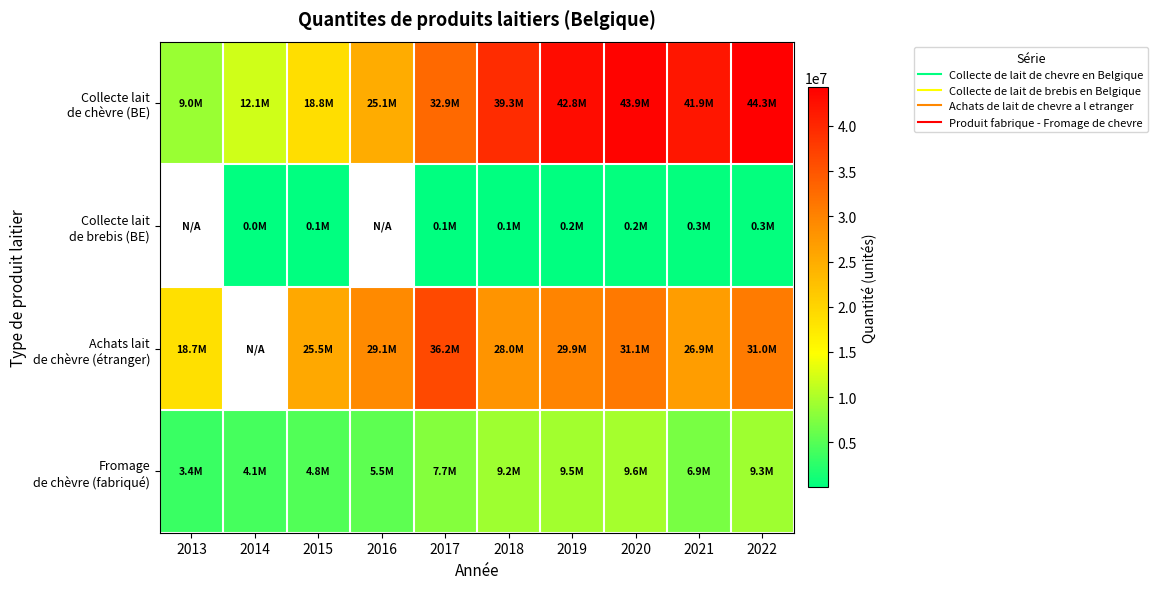

The value of Collecte lait de chèvre (BE) at 2015 is 32602758.6. True or false?

False